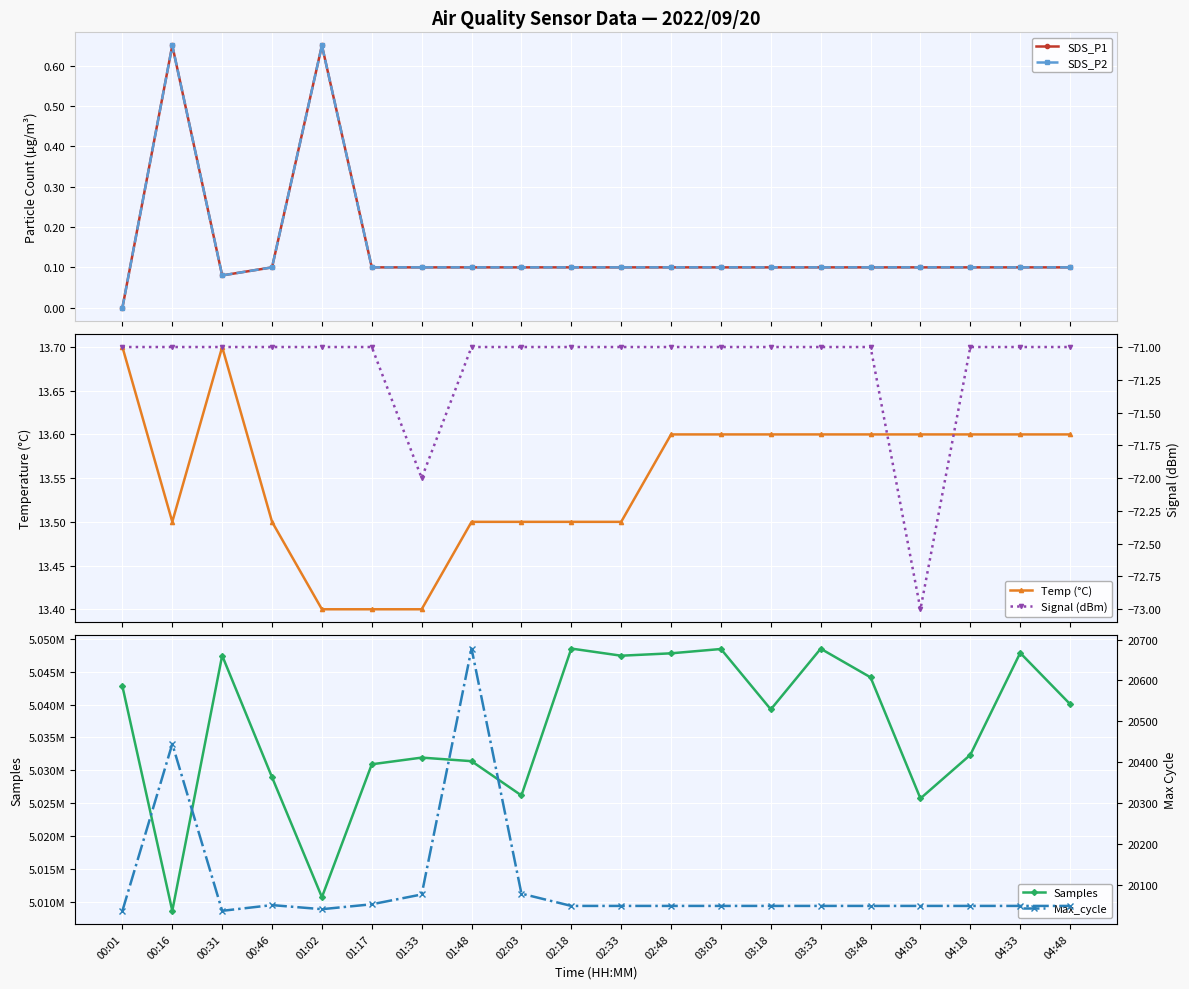

Reading left to right, list all the values displayed in this chart.

SDS_P1: 0.0	0.7	0.1	0.1	0.7	0.1	0.1	0.1	0.1	0.1	0.1	0.1	0.1	0.1	0.1	0.1	0.1	0.1	0.1	0.1
SDS_P2: 0.0	0.7	0.1	0.1	0.7	0.1	0.1	0.1	0.1	0.1	0.1	0.1	0.1	0.1	0.1	0.1	0.1	0.1	0.1	0.1
Temp (°C): 13.7	13.5	13.7	13.5	13.4	13.4	13.4	13.5	13.5	13.5	13.5	13.6	13.6	13.6	13.6	13.6	13.6	13.6	13.6	13.6
Samples: 5042795.0	5008587.0	5047472.0	5028931.0	5010667.0	5030911.0	5031924.0	5031381.0	5026160.0	5048533.0	5047445.0	5047809.0	5048468.0	5039265.0	5048512.0	5044150.0	5025703.0	5032342.0	5047874.0	5040075.0
Signal (dBm): -71.0	-71.0	-71.0	-71.0	-71.0	-71.0	-72.0	-71.0	-71.0	-71.0	-71.0	-71.0	-71.0	-71.0	-71.0	-71.0	-73.0	-71.0	-71.0	-71.0
Max_cycle: 20037.0	20445.0	20037.0	20051.0	20041.0	20053.0	20077.0	20678.0	20079.0	20049.0	20049.0	20049.0	20049.0	20049.0	20049.0	20049.0	20049.0	20049.0	20049.0	20049.0